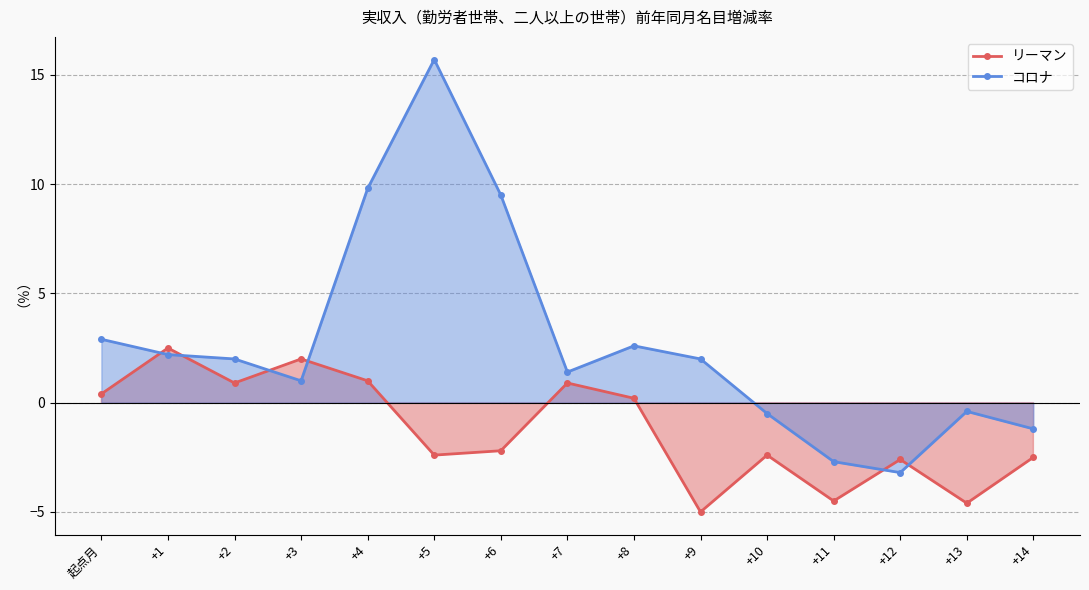

Count the number of data series in this chart.

2